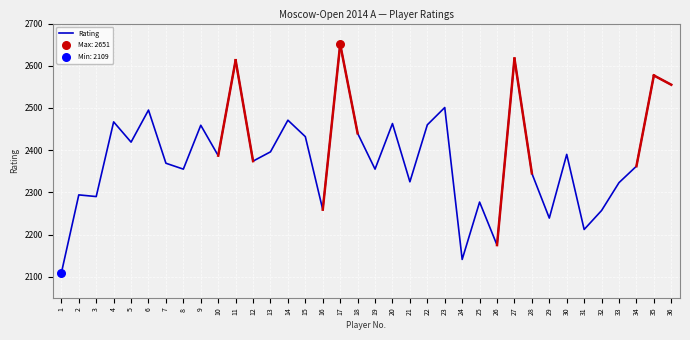

What is the change in value from 14 to 22?

-11